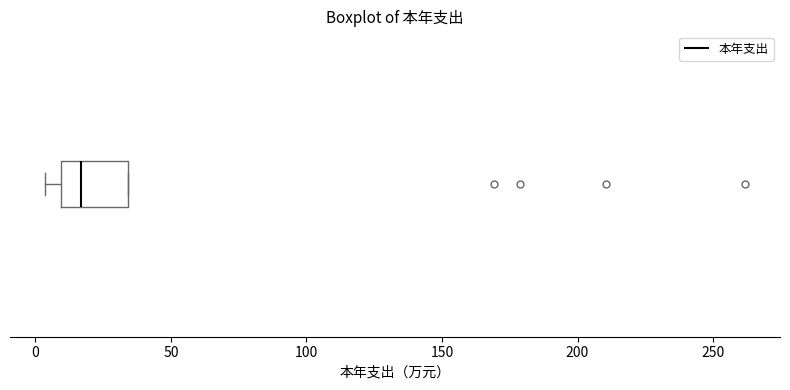

Transcribe this box plot: give where the median line is, the range the box spans, and where the two whiskers end, as read against the x-axis. The values are not printed on the chart, so give them approximately, as read against the axis.

median 15, box 10 to 35, whiskers 5 to 35